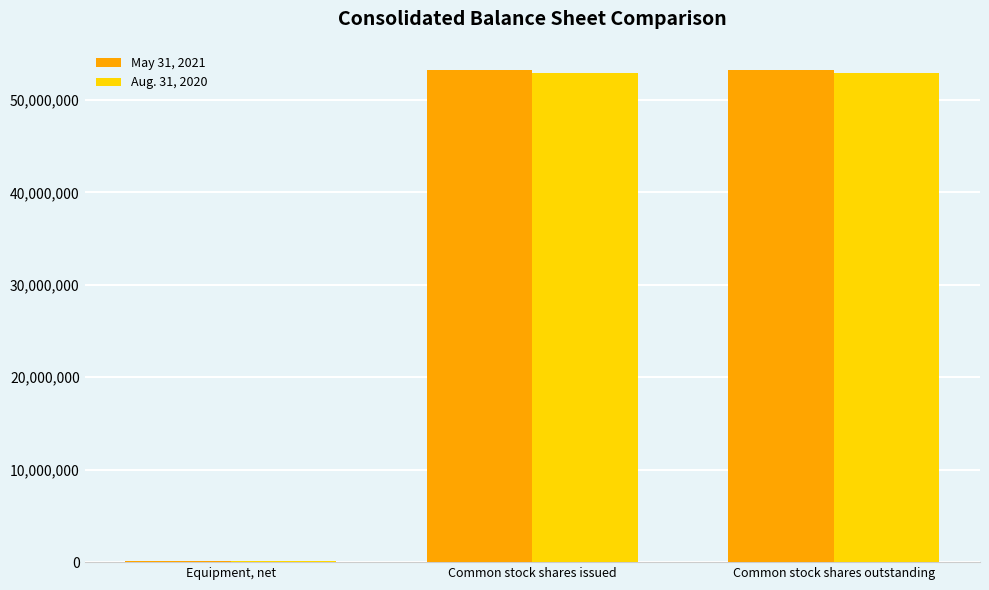

What is the greatest value displayed?

53196799